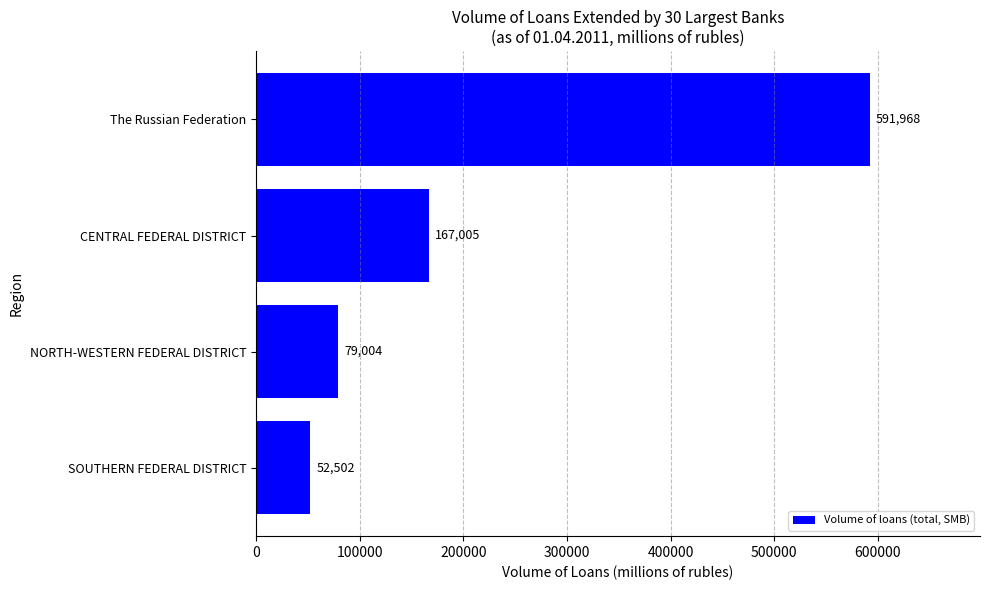

Is it true that the value at The Russian Federation is 896101?

False